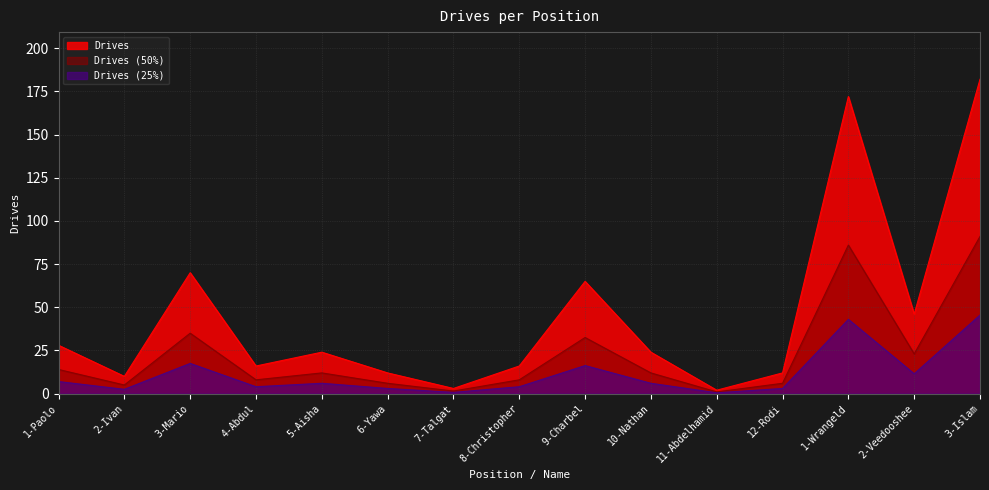

Rank the categories by value from highest to lowest.

3-Islam, 1-Wrangeld, 3-Mario, 9-Charbel, 2-Veedooshee, 1-Paolo, 5-Aisha, 10-Nathan, 4-Abdul, 8-Christopher, 6-Yawa, 12-Rodi, 2-Ivan, 7-Talgat, 11-Abdelhamid